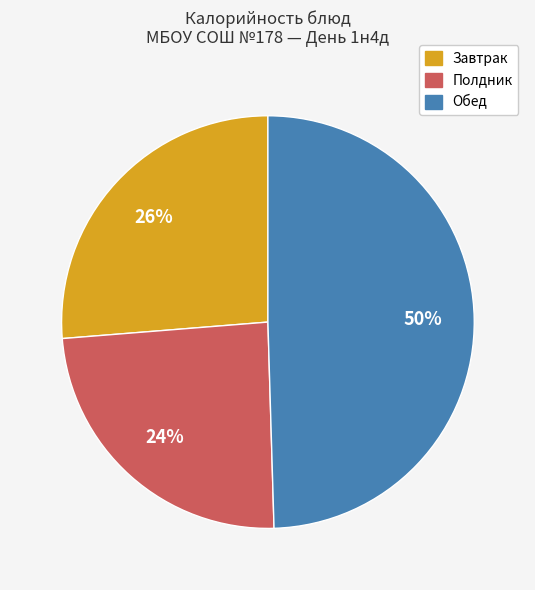

Combined, do Полдник and Обед account for over 50%?

Yes